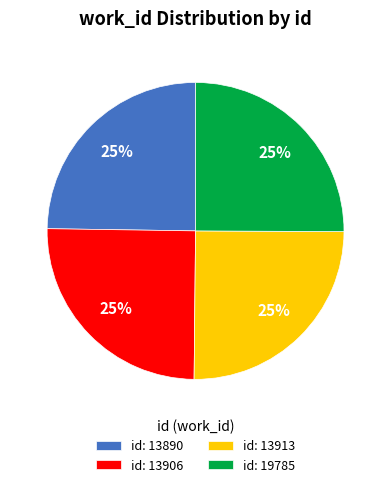

What percentage is the id: 13890 slice, to the nearest percent?

25%